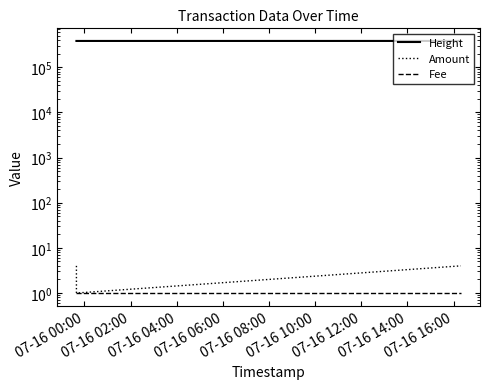

True or false: Fee has a value of 2 at 07-16 00:00.

False